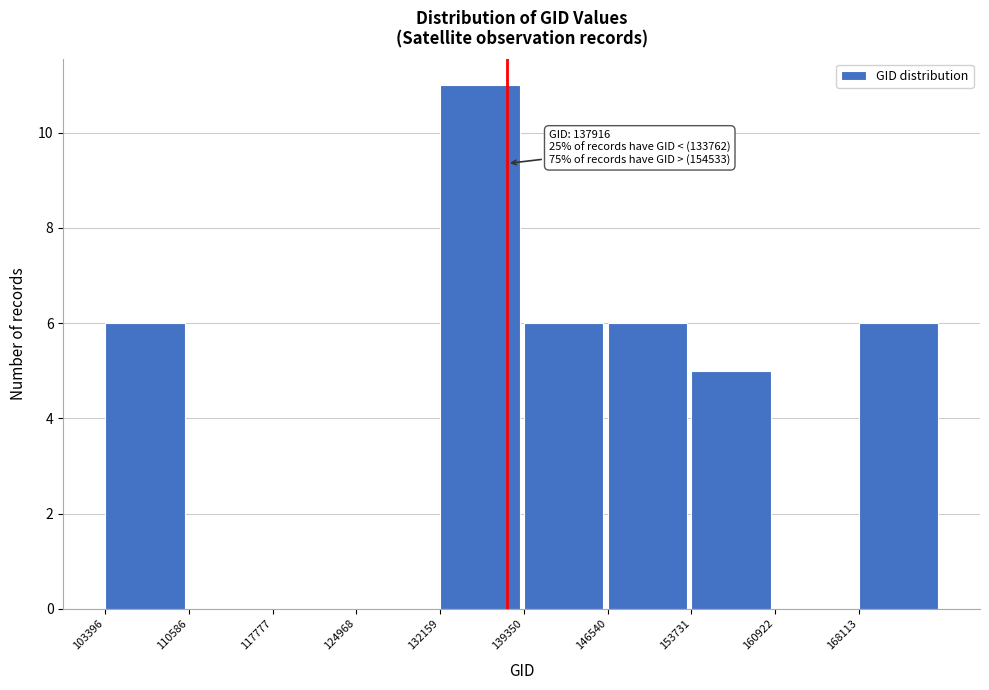

Over which range of the x-axis is the bar tallest?

132000 to 139000